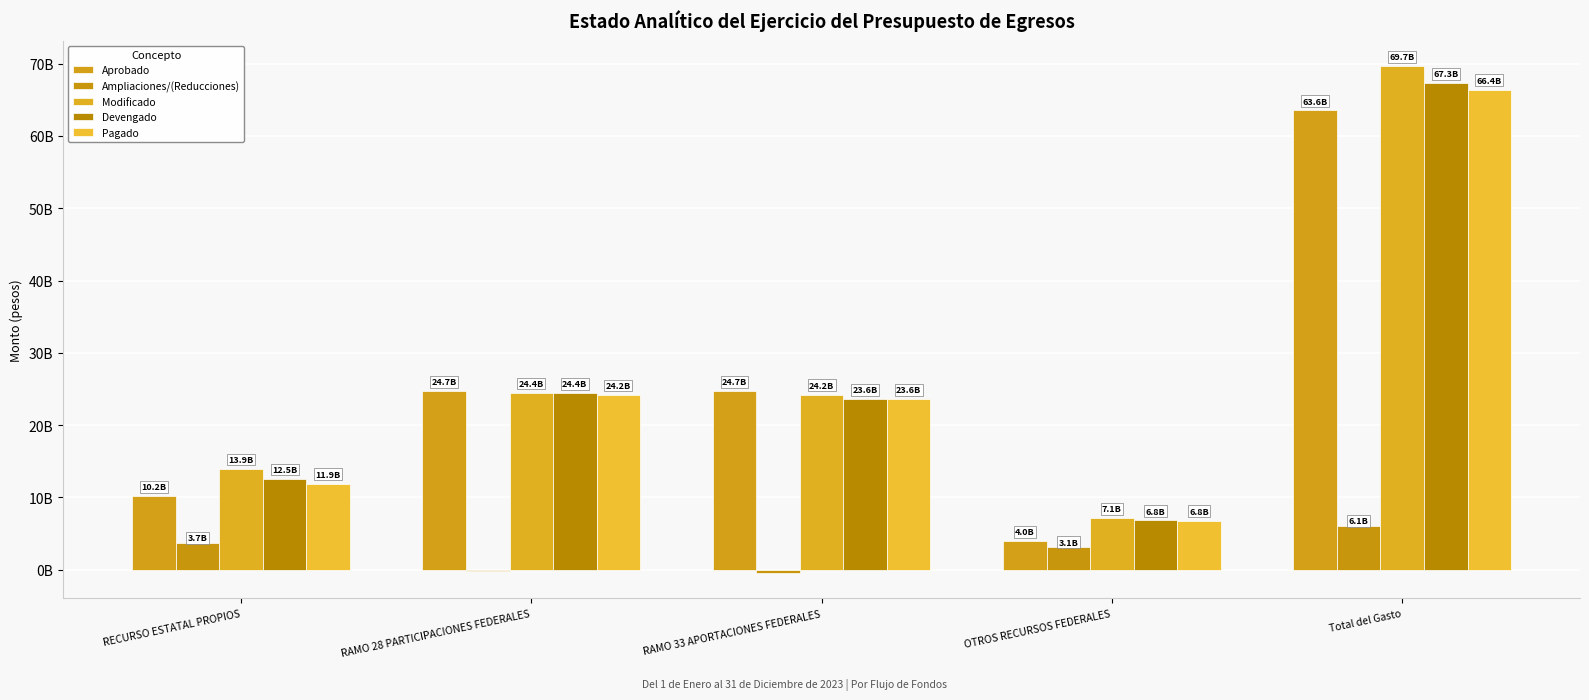

Does the chart contain any negative values?

Yes